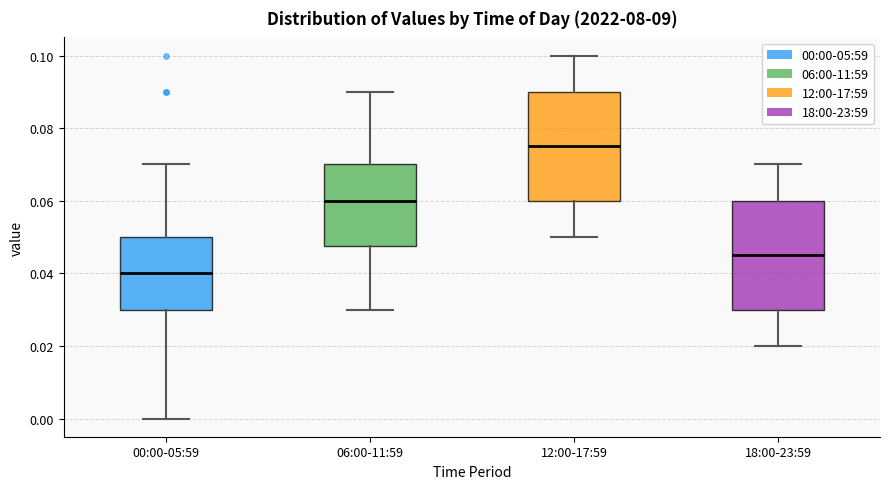

Reading left to right, read every box against the y-axis: the position of its median line, the range the box covers, and the ends of its whiskers. The values are not printed on the chart, so give them approximately, as read against the axis.

00:00-05:59: median 0.040, box 0.030 to 0.050, whiskers 0.000 to 0.070
06:00-11:59: median 0.060, box 0.048 to 0.070, whiskers 0.030 to 0.090
12:00-17:59: median 0.076, box 0.060 to 0.090, whiskers 0.050 to 0.100
18:00-23:59: median 0.046, box 0.030 to 0.060, whiskers 0.020 to 0.070